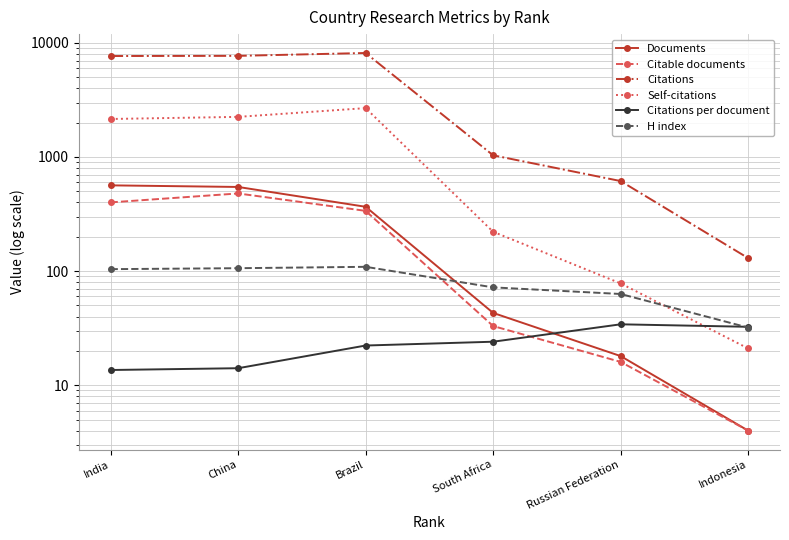

What is the value of the Self-citations point at the 3rd from the left?

2680.0